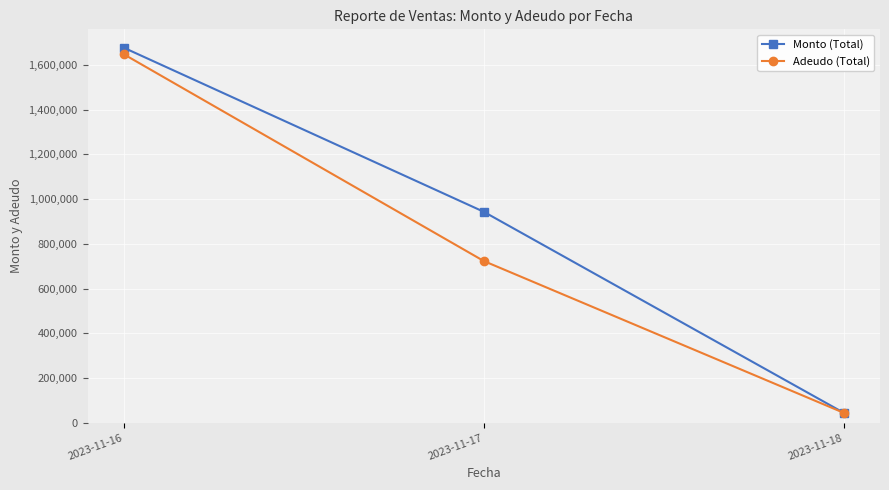

Reading left to right, extract all data points from this chart.

Monto (Total): 1677077.0	943205.9	44100.0
Adeudo (Total): 1648019.0	723139.2	44100.0